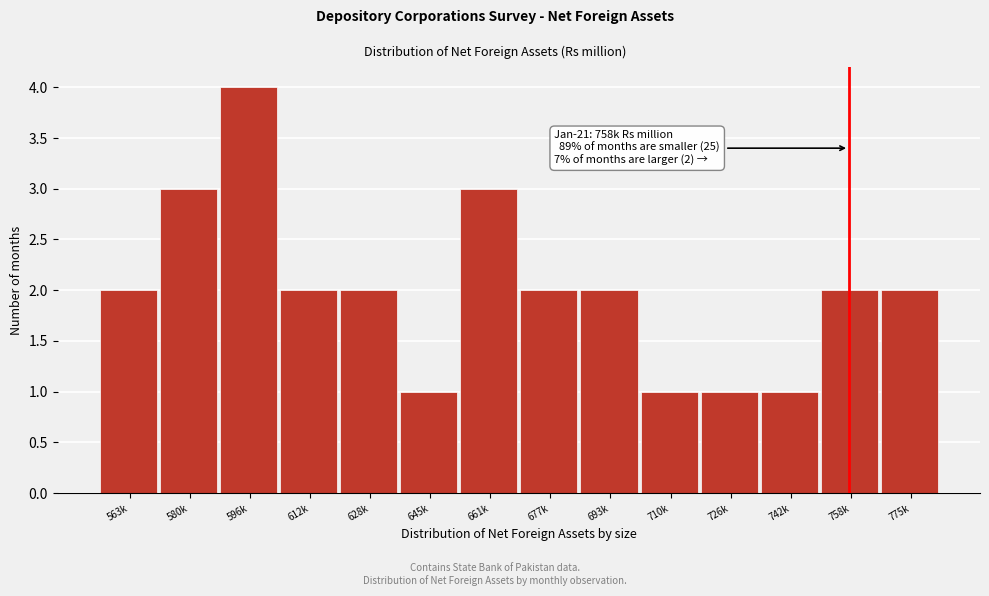

Reading left to right, transcribe all the data shown in this chart.

563k=2	580k=3	596k=4	612k=2	628k=2	645k=1	661k=3	677k=2	693k=2	710k=1	726k=1	742k=1	758k=2	775k=2